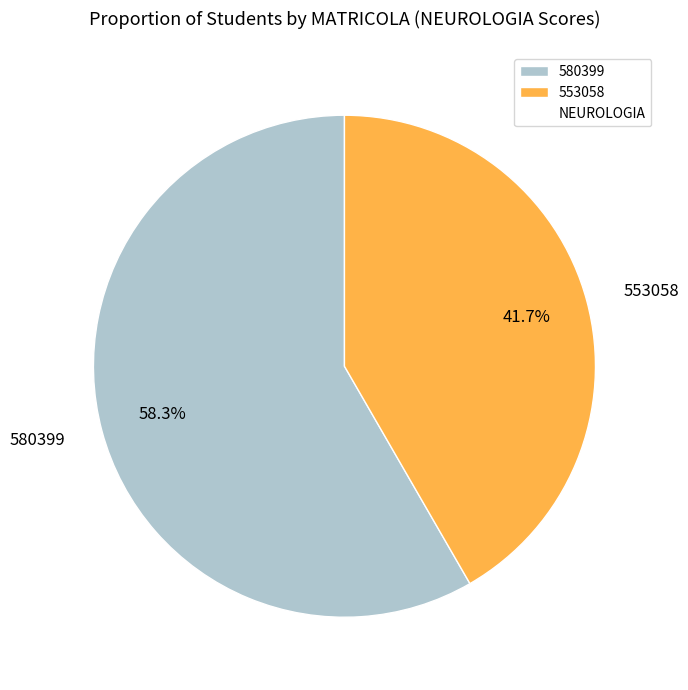

To the nearest percent, what percentage of the pie is 580399?

58%